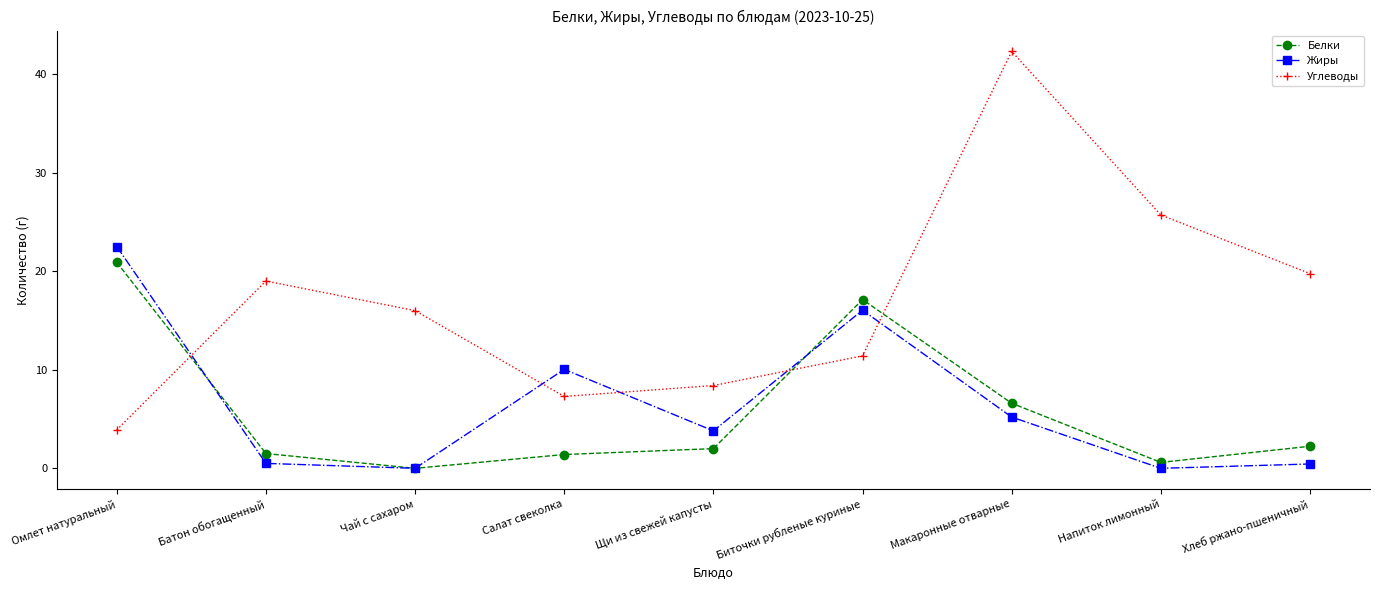

At which label does Белки reach its minimum?

Чай с сахаром